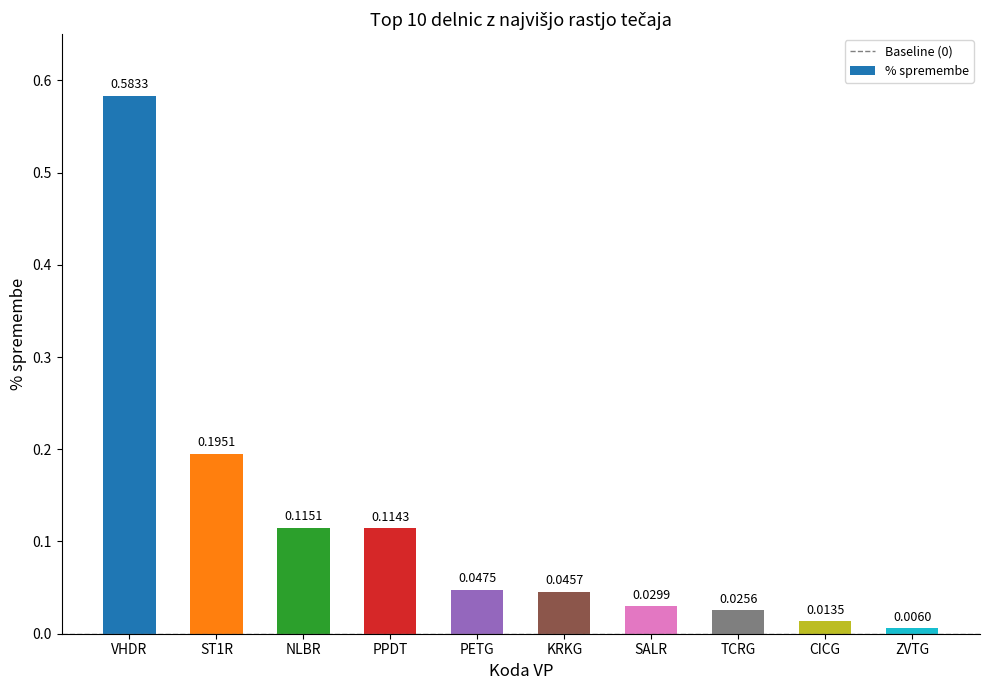

What is the label of the 9th bar from the right?

ST1R